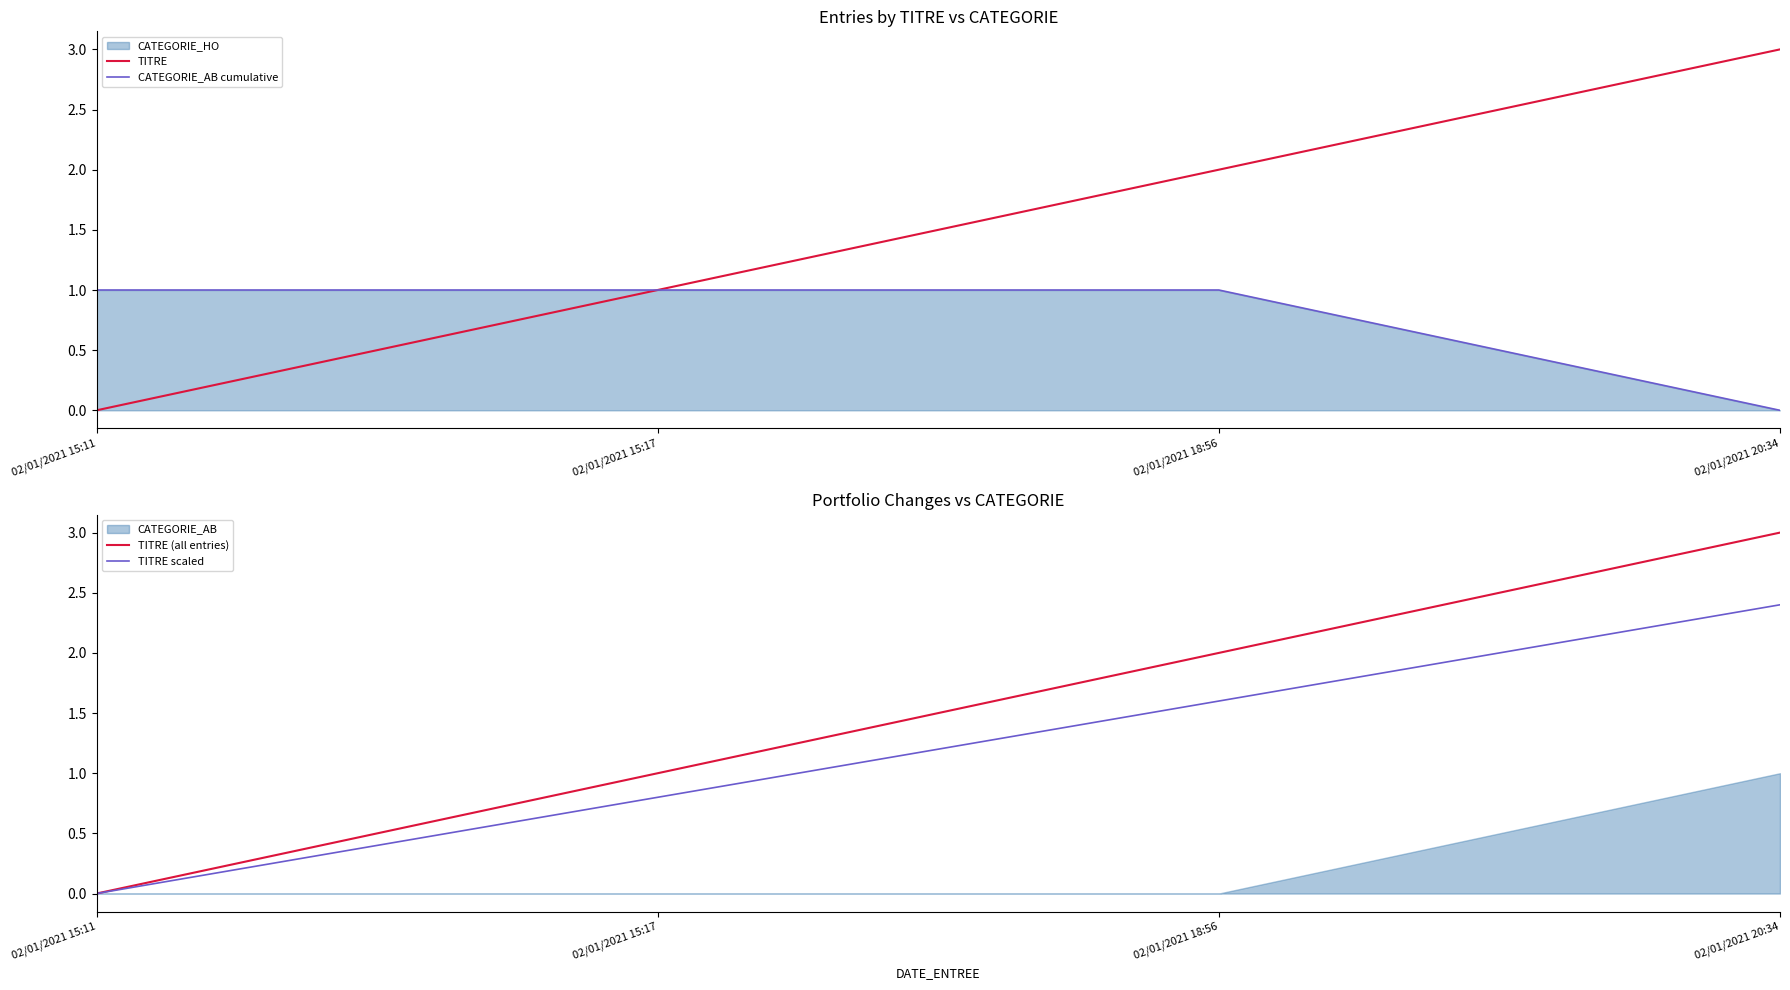

True or false: TITRE (all entries) and TITRE scaled intersect in this chart.

False